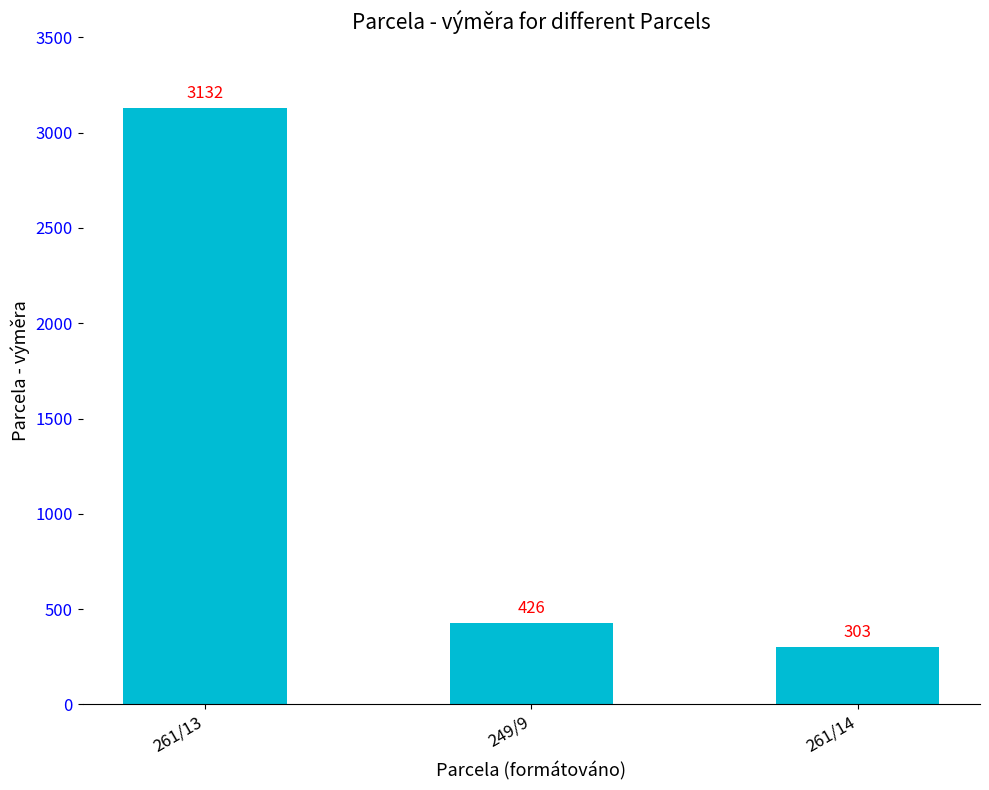

Are the bars grouped side by side (vs. stacked)?

No